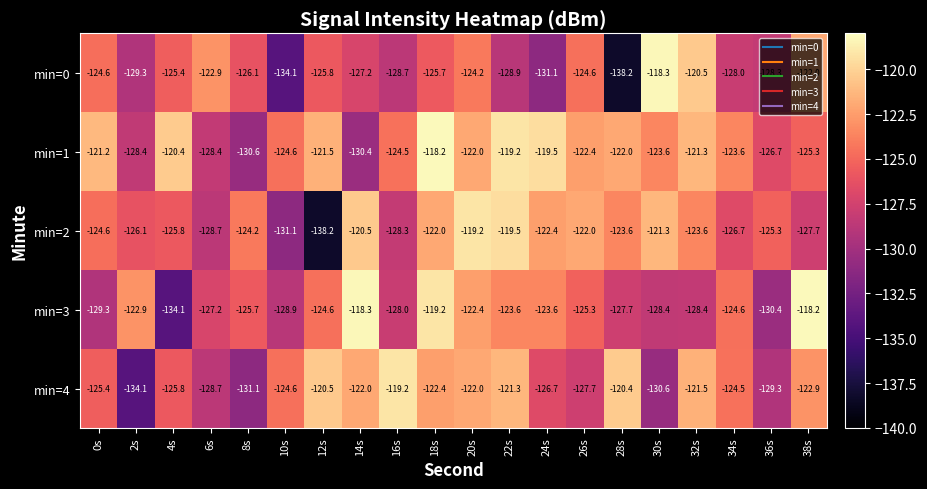

What is the difference between the second highest and second lowest values in the min=3 series?

12.1